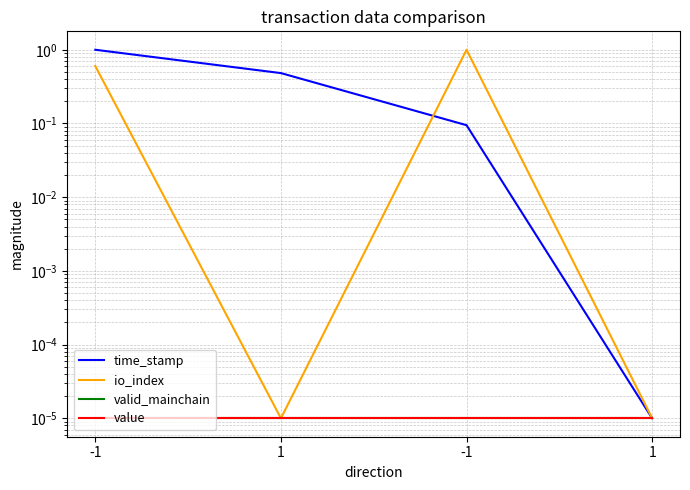

Reading right to left, list all the values displayed in this chart.

time_stamp: 1=0.0	-1=0.1	1=0.5	-1=1.0
io_index: 1=0.0	-1=1.0	1=0.0	-1=0.6
valid_mainchain: 1=0.0	-1=0.0	1=0.0	-1=0.0
value: 1=0.0	-1=0.0	1=0.0	-1=0.0